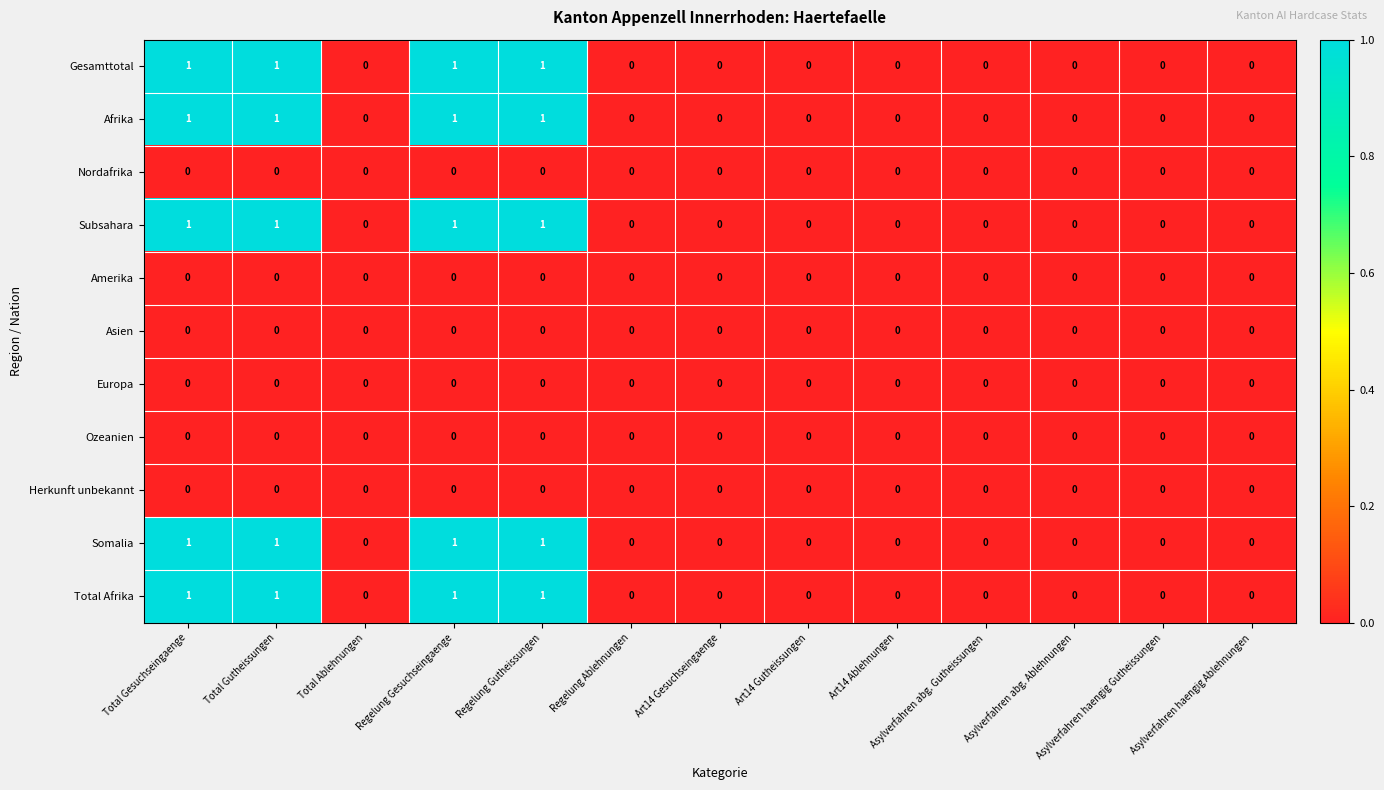

True or false: Somalia has a value of 0 at Total Ablehnungen.

True